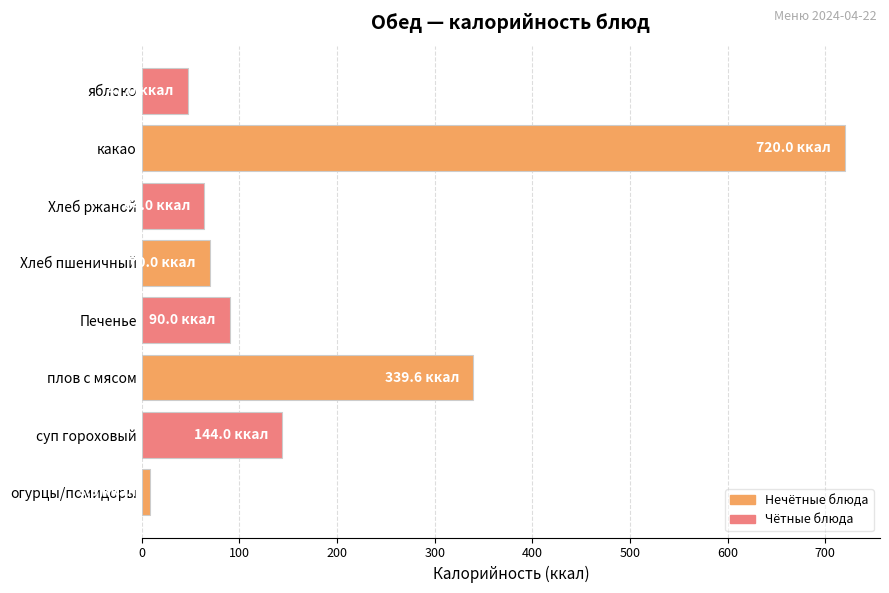

The value at какао is 720.0. True or false?

True